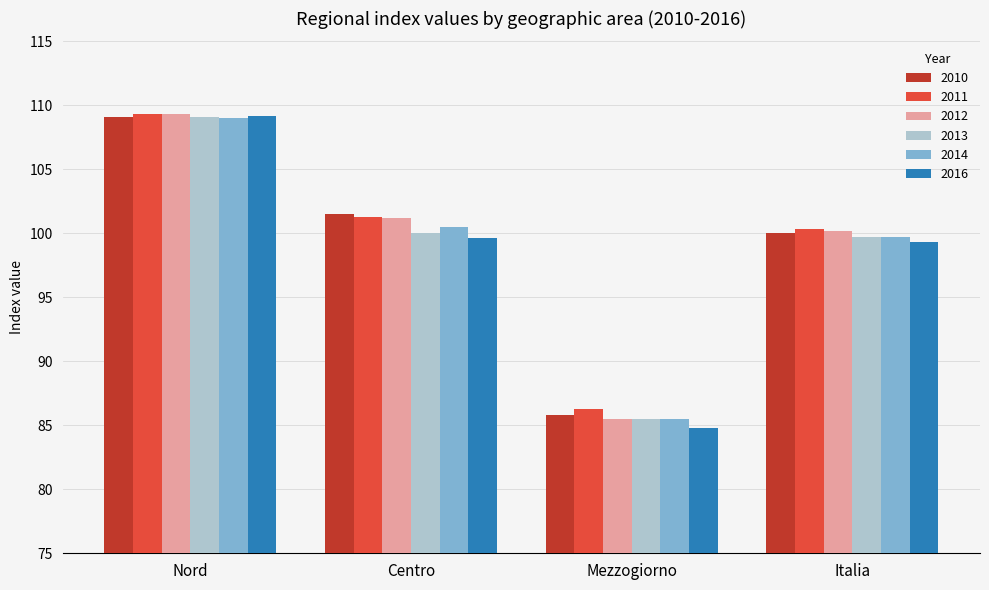

How many series are shown in this chart?

6